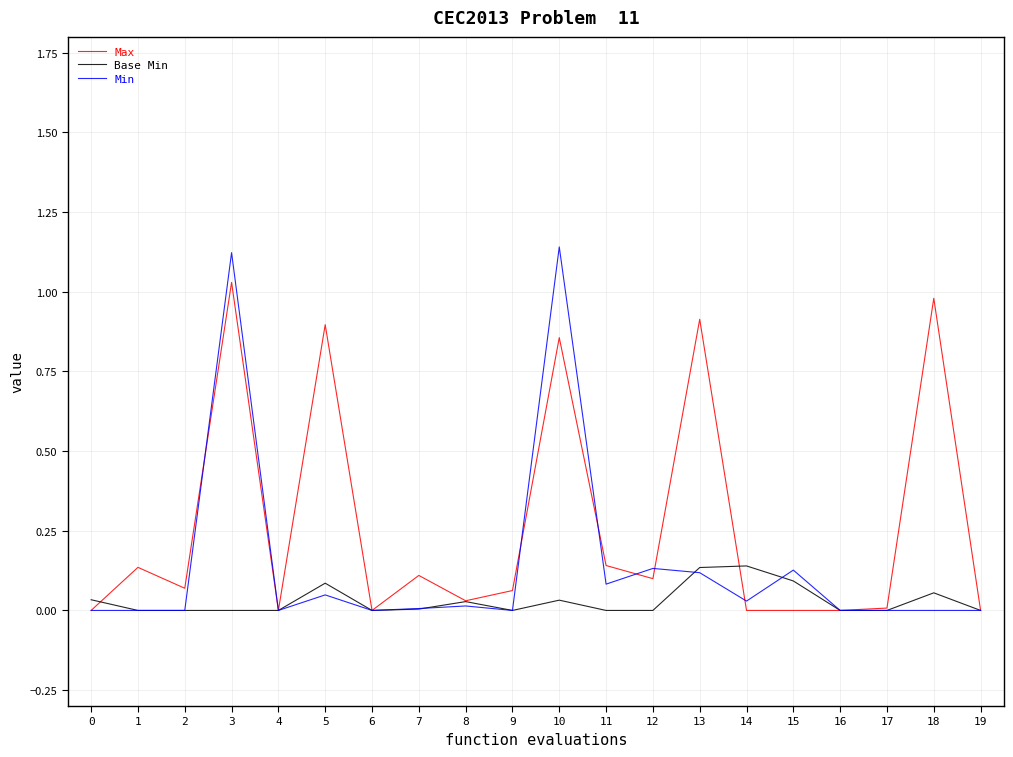

Between 5 and 16, which series saw the biggest shift?

Max